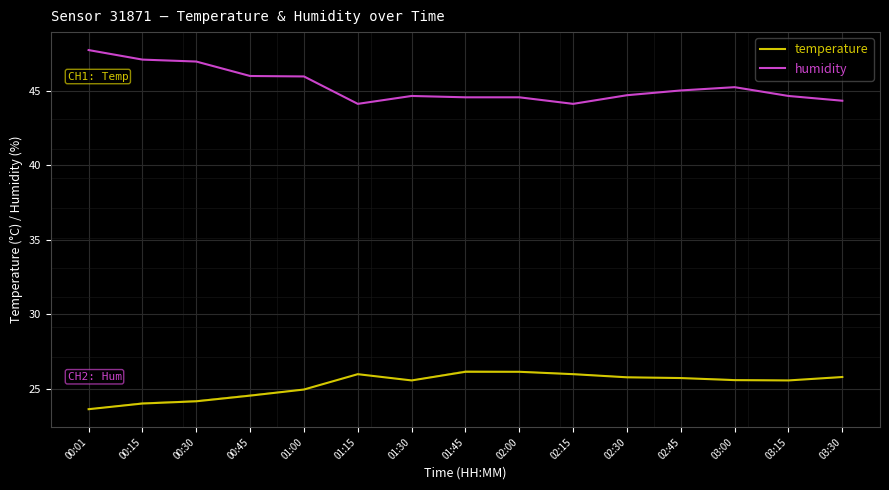

What is the sum of all humidity values?

679.5